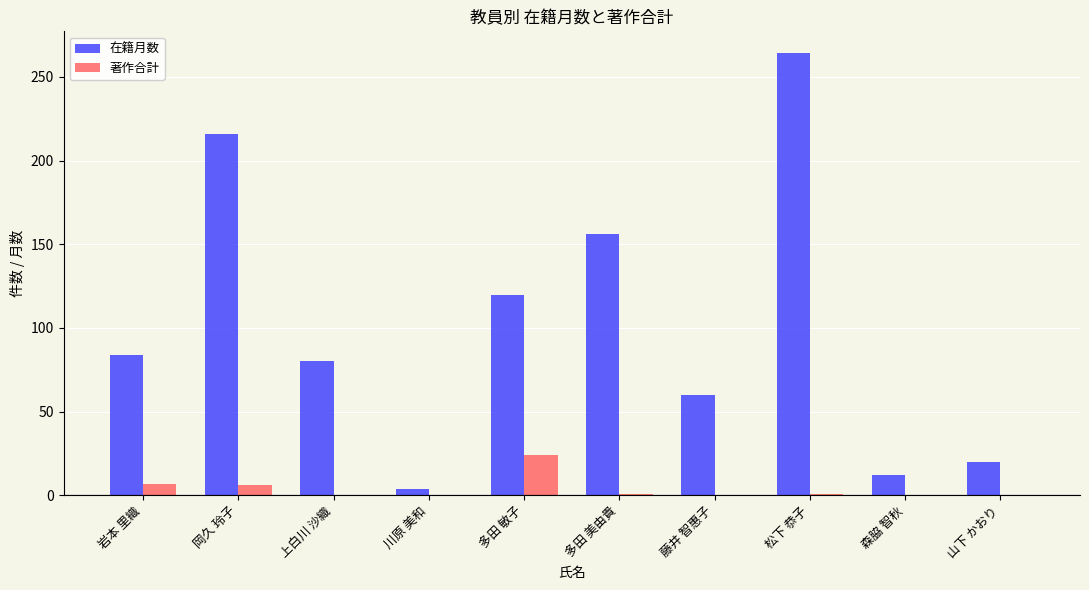

What are all the series names shown in the legend?

在籍月数, 著作合計